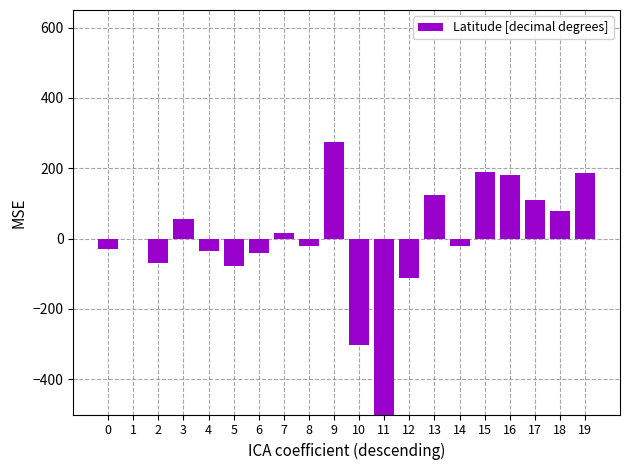

How many values exceed -1?

9